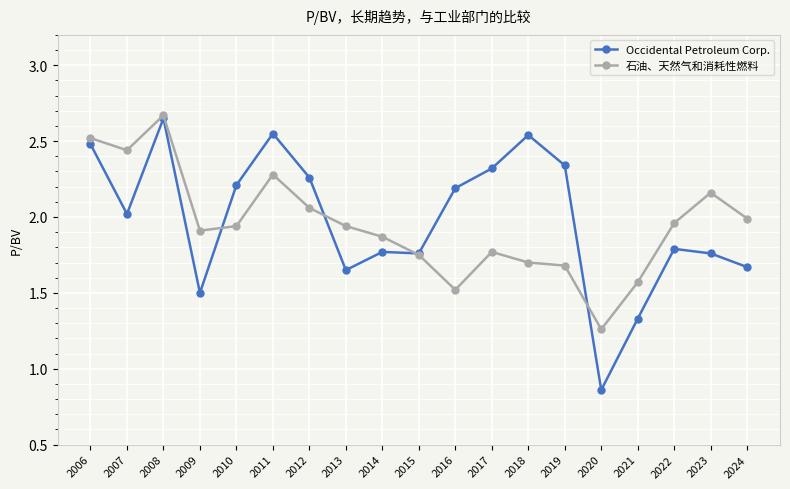

What is the total value across all series at 2009?

3.4